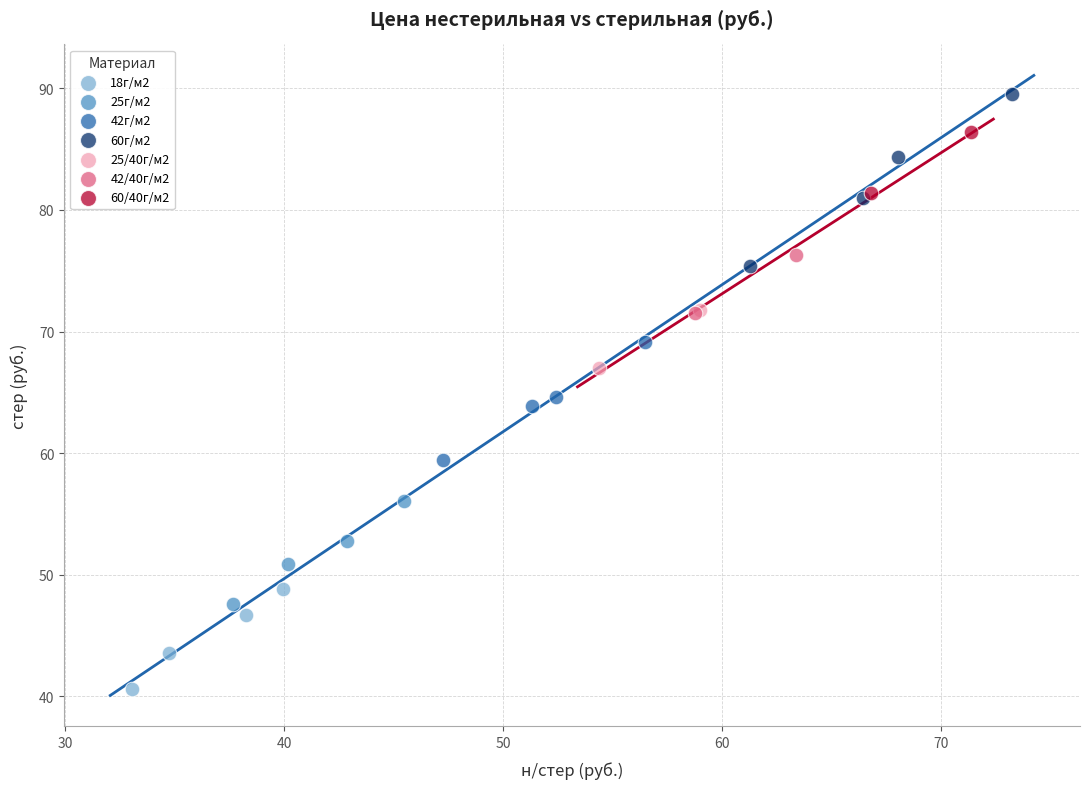

Which series contains the lowest Y value?

18г/м2